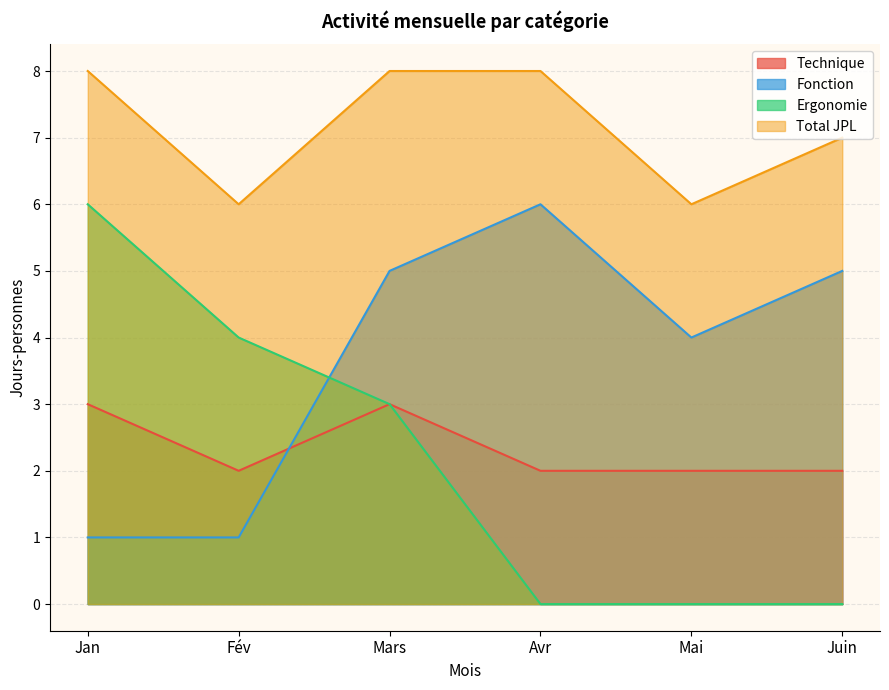

Reading right to left, what are all the values shown in this chart?

Technique: Juin=2	Mai=2	Avr=2	Mars=3	Fév=2	Jan=3
Fonction: Juin=5	Mai=4	Avr=6	Mars=5	Fév=1	Jan=1
Ergonomie: Juin=0	Mai=0	Avr=0	Mars=3	Fév=4	Jan=6
Total JPL: Juin=7	Mai=6	Avr=8	Mars=8	Fév=6	Jan=8